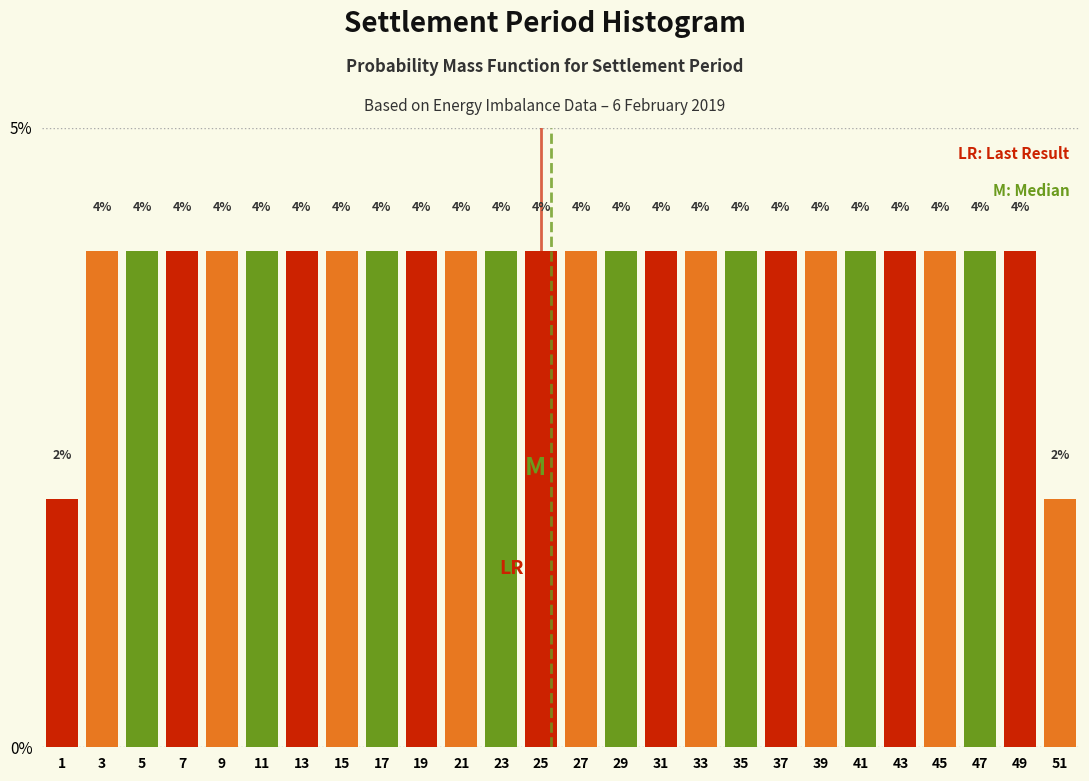

What is the height of the bar covering 38 to 40 on the x-axis?

4